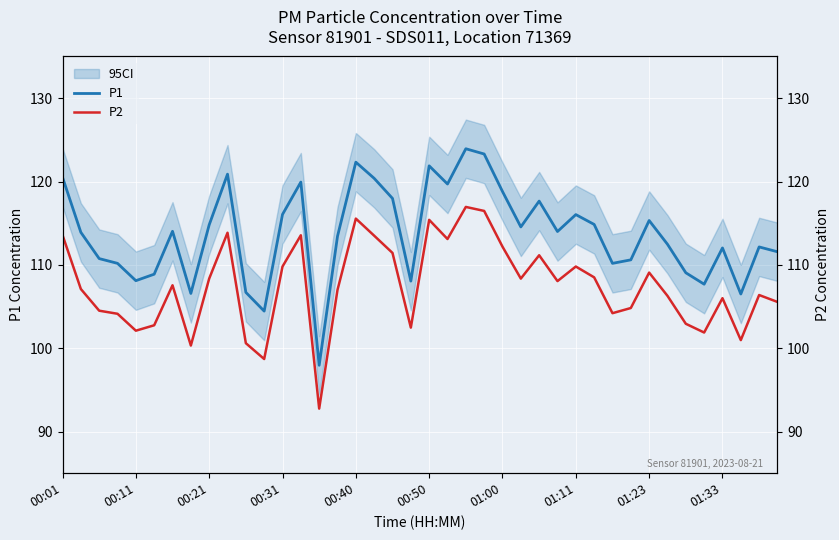

True or false: P1 and P2 cross at least once.

False